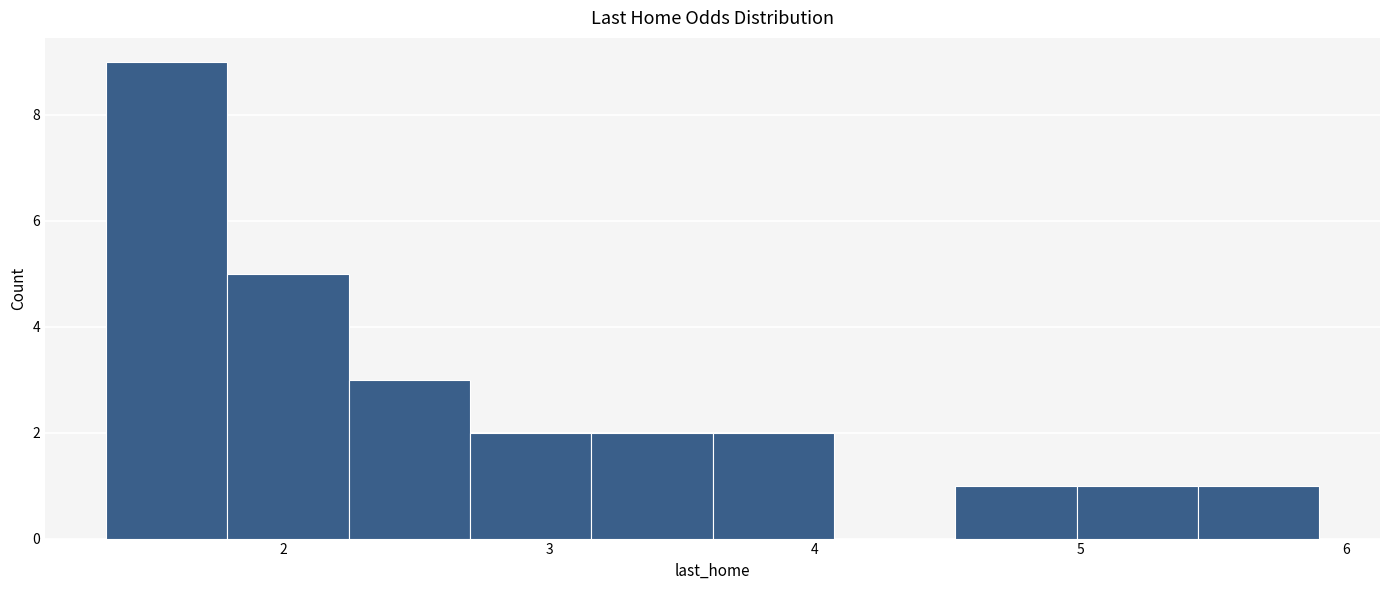

Reading left to right, list every bar in this chart as the range it spans on the x-axis followed by its height. Neither the bar edges nor the heights are printed on the chart, so give them approximately, as read against the axes.

1.3 to 1.8: 9
1.8 to 2.2: 5
2.2 to 2.7: 3
2.7 to 3.2: 2
3.2 to 3.6: 2
3.6 to 4.1: 2
4.1 to 4.5: 0
4.5 to 5.0: 1
5.0 to 5.4: 1
5.4 to 5.9: 1